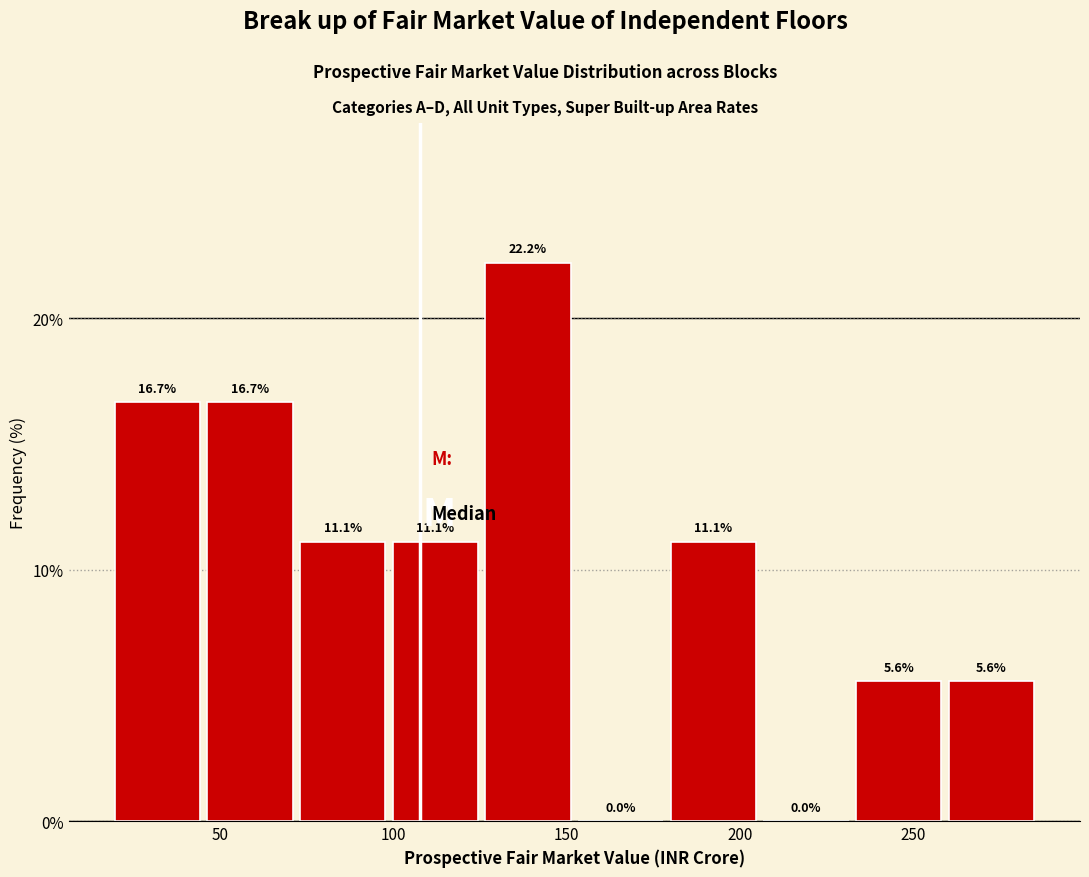

Which range on the x-axis has the tallest bar?

125 to 155